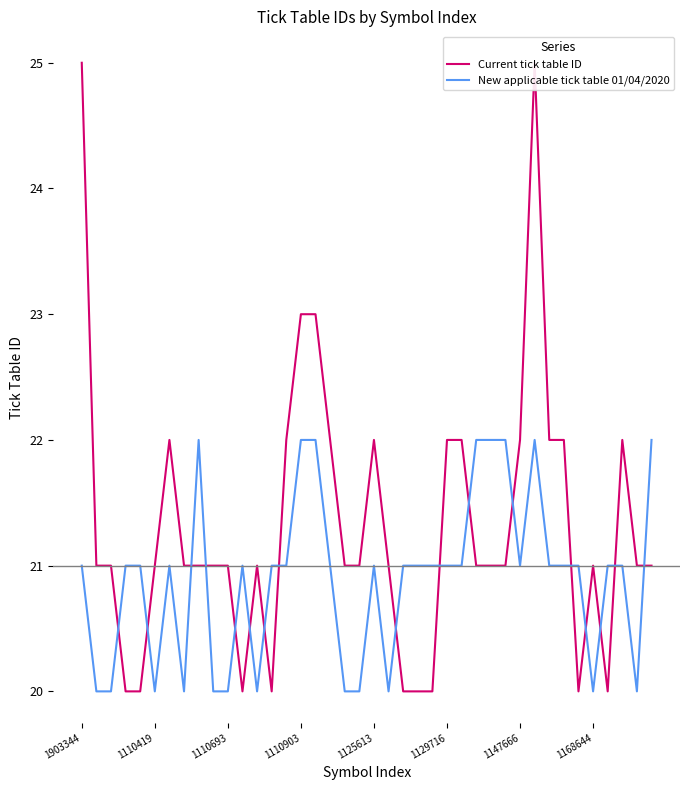

Which series has the largest total across all categories?

Current tick table ID